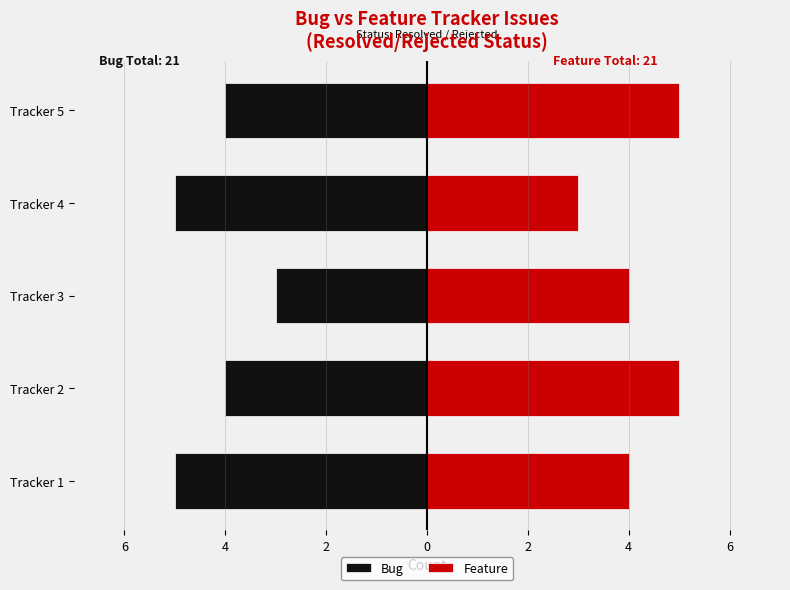

What is the lowest value of the Bug series?

-5